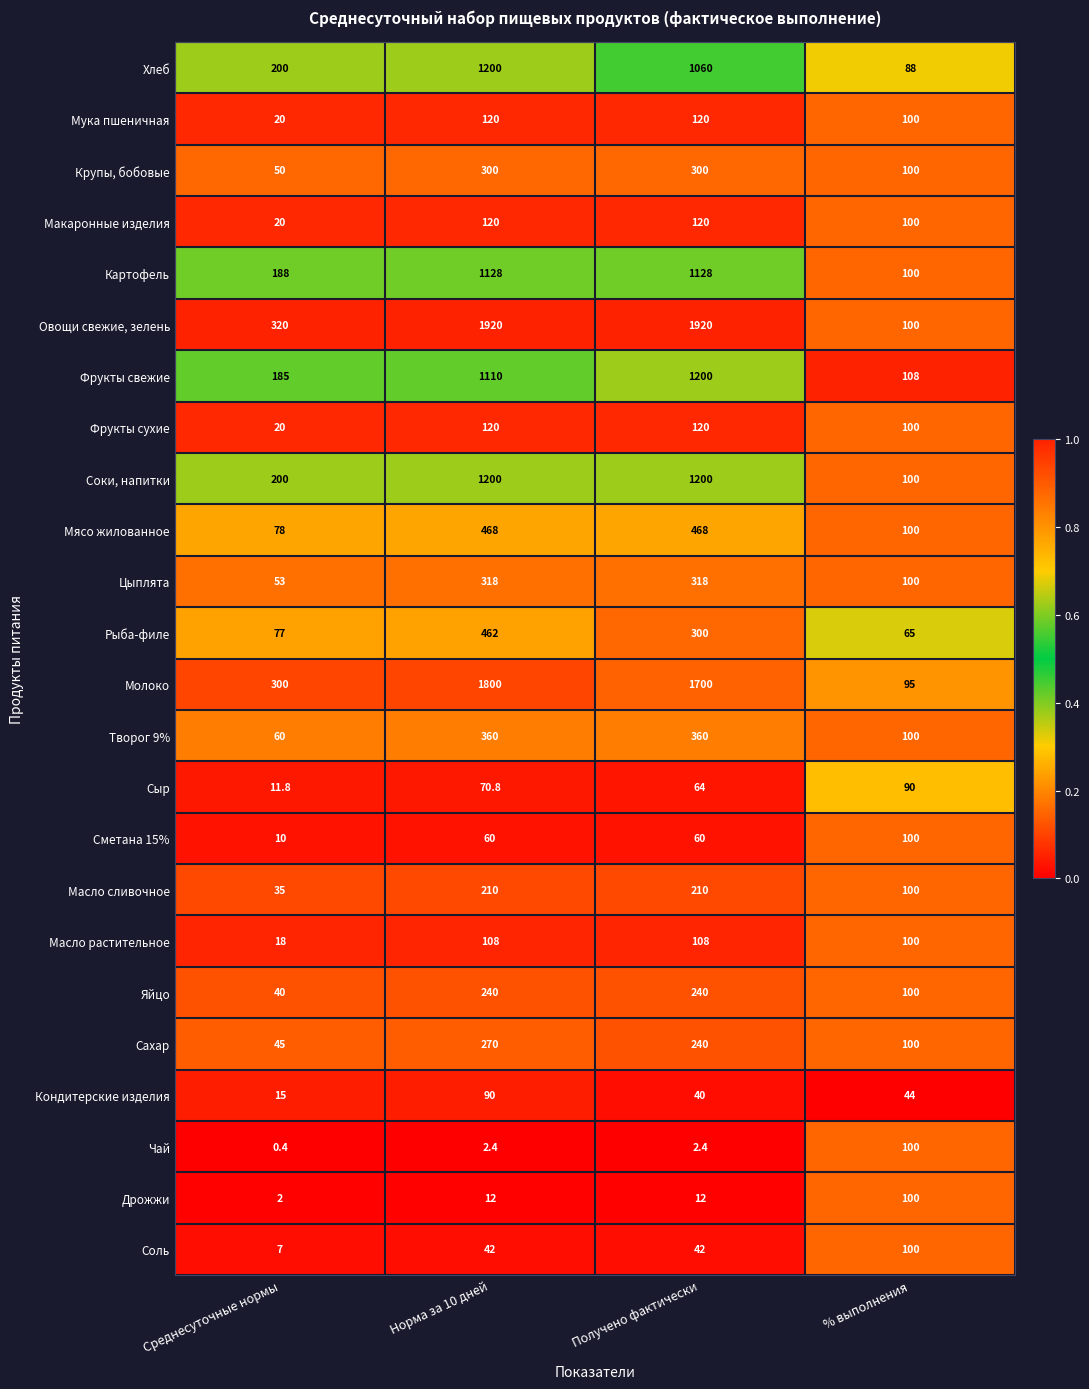

Which series has the largest range (max minus min)?

Овощи свежие, зелень